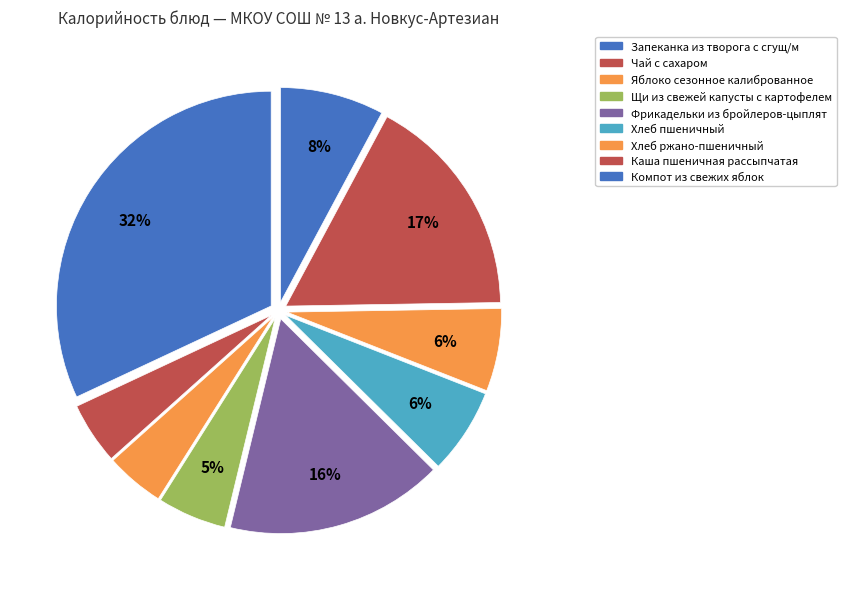

Is Хлеб ржано-пшеничный the majority of the pie?

No